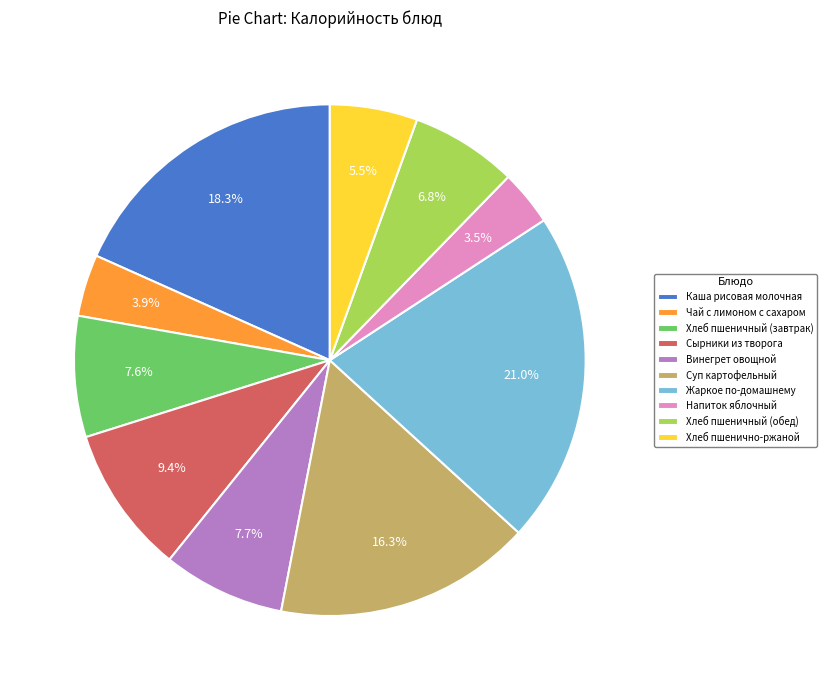

What is the ratio of the value at Чай с лимоном с сахаром to the value at Хлеб пшеничный (завтрак)?

0.5